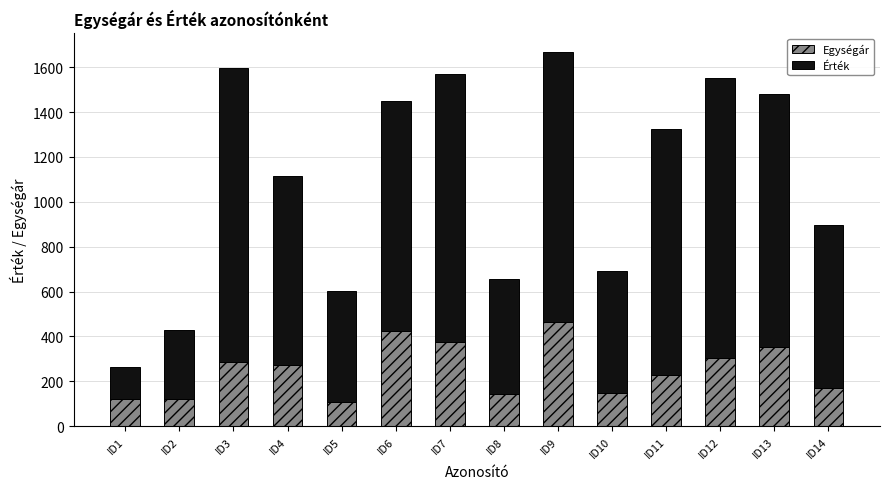

The value of Egységár at ID12 is 304.0. True or false?

True